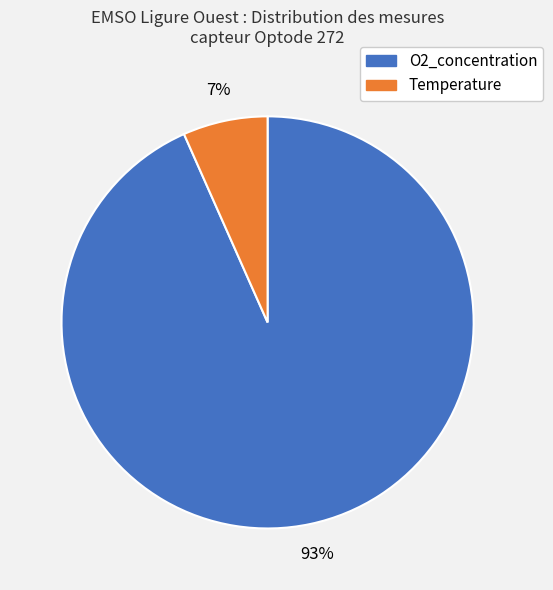

To the nearest percent, what is the average slice percentage?

50%